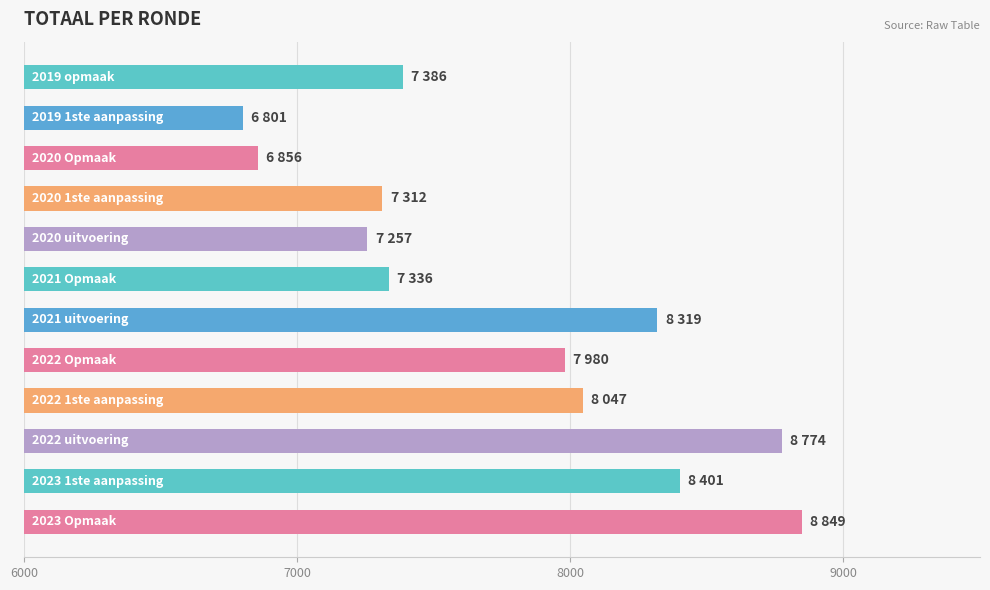

What is the greatest value displayed?

8849